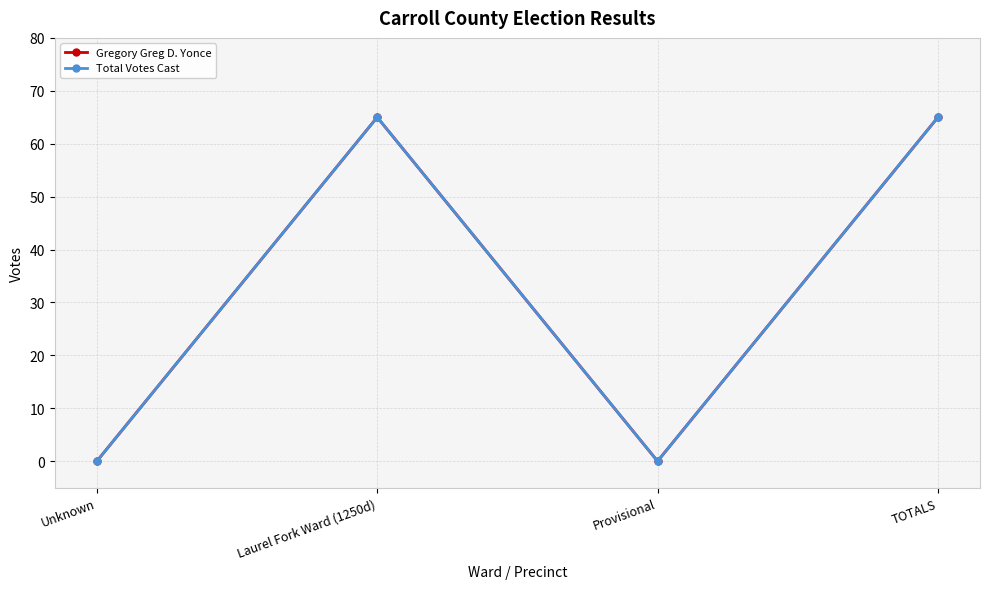

At how many categories does at least one series exceed 48?

2